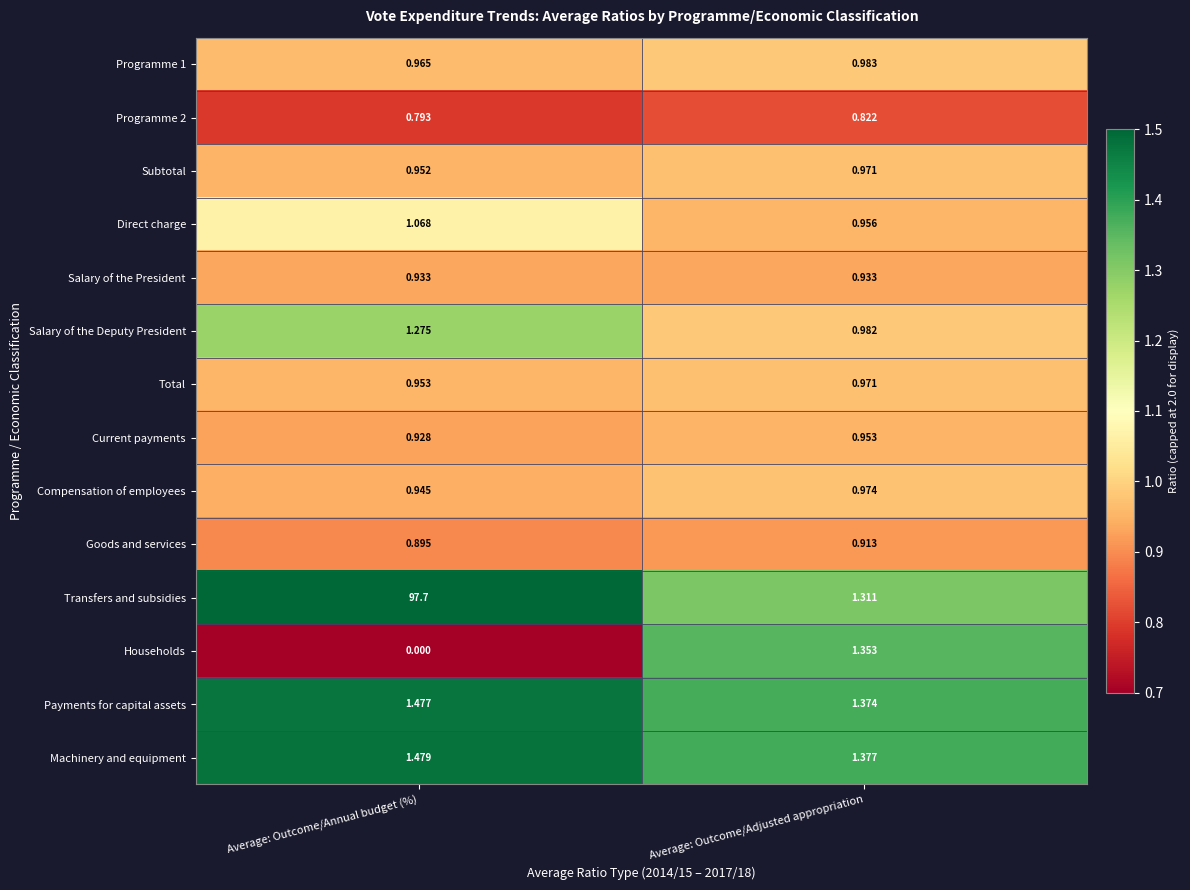

Where is Salary of the Deputy President nearest to the value 1?

Average: Outcome/Adjusted appropriation